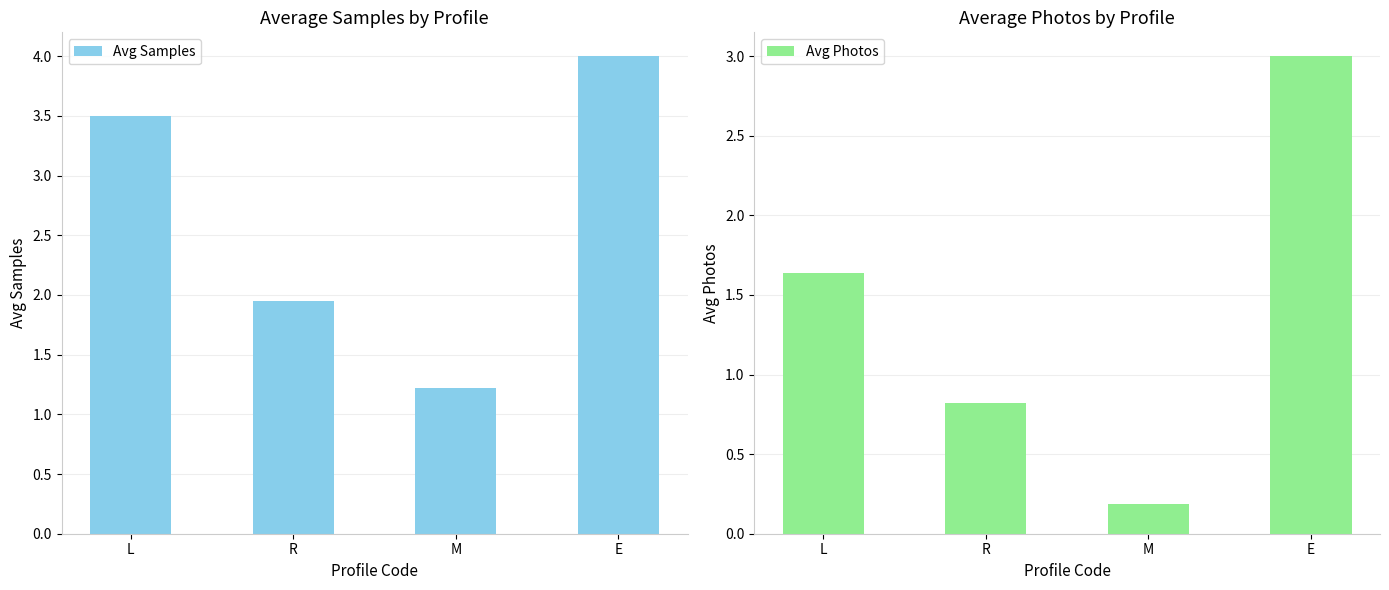

At which label does Avg Samples first exceed 3?

L